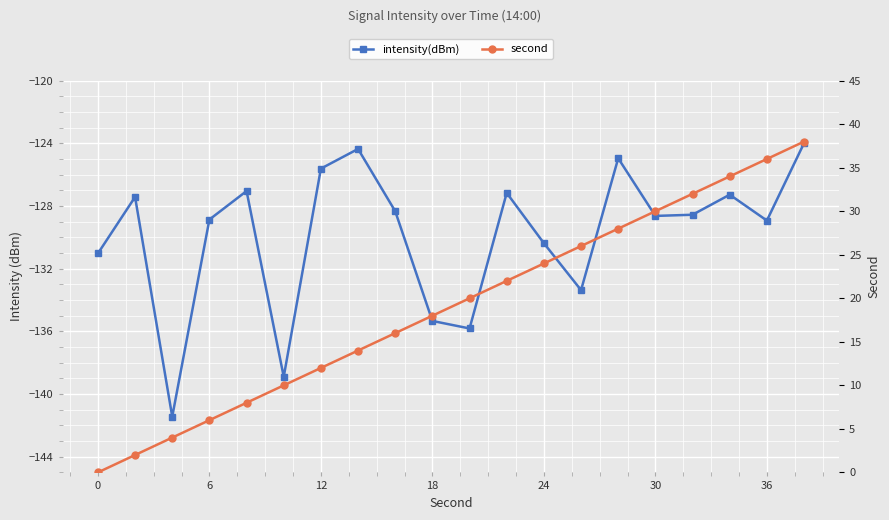

Which series has the largest range (max minus min)?

second